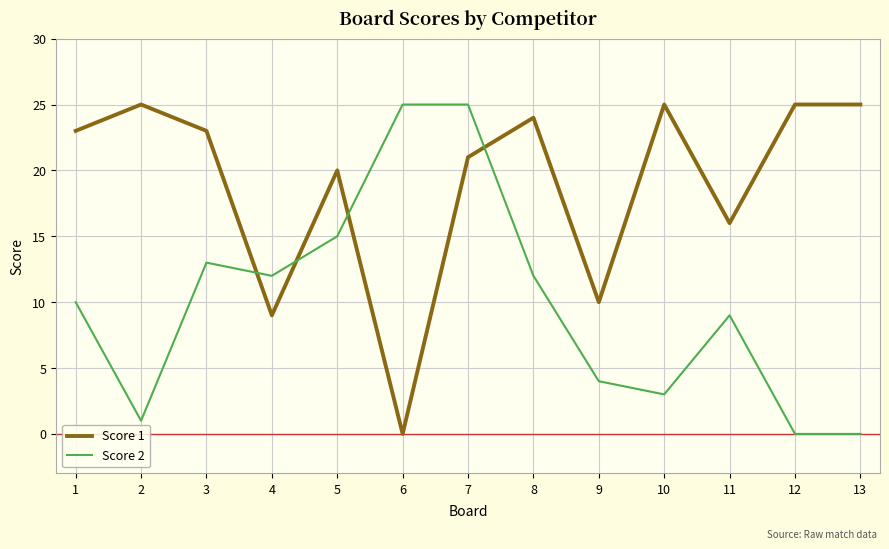

Reading left to right, list all the values displayed in this chart.

Score 1: 23	25	23	9	20	0	21	24	10	25	16	25	25
Score 2: 10	1	13	12	15	25	25	12	4	3	9	0	0